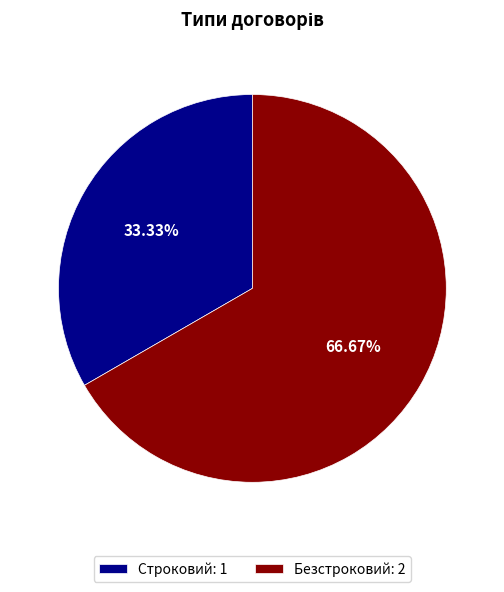

The Строковий slice represents 33% of the pie. True or false?

True